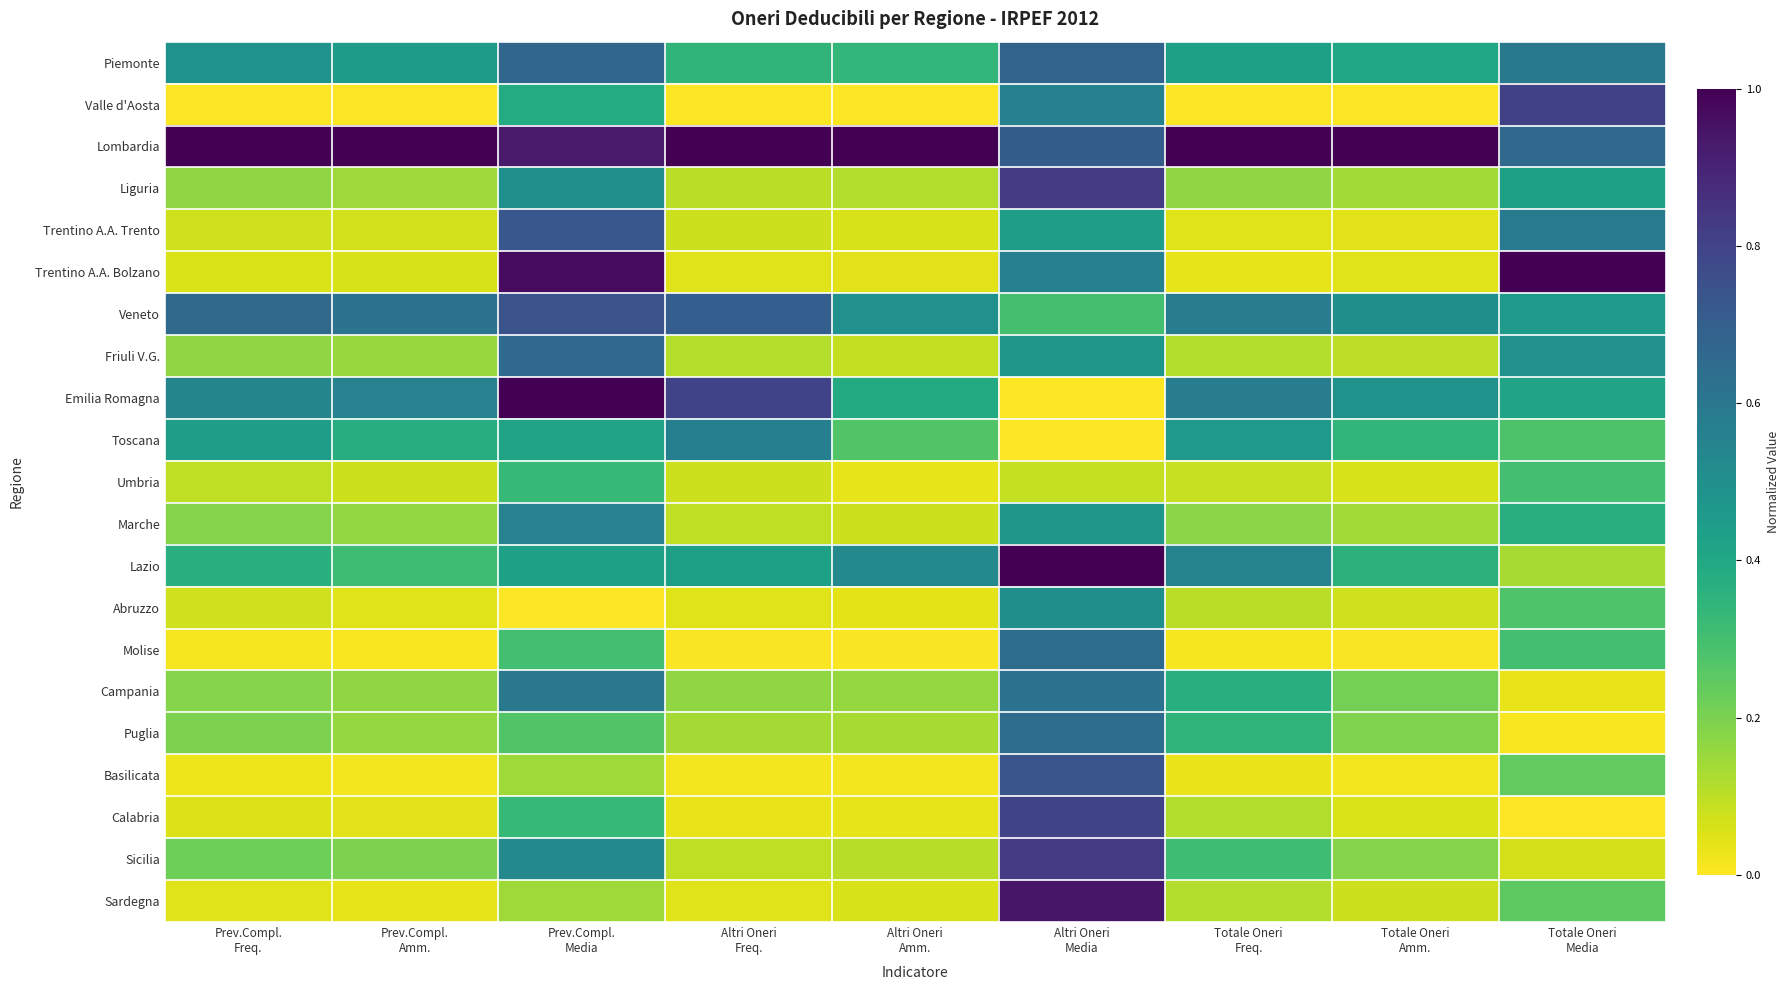

At Altri Oneri Amm., list the series in order from smallest to largest.

Valle d'Aosta, Molise, Basilicata, Calabria, Umbria, Abruzzo, Trentino A.A. Bolzano, Trentino A.A. Trento, Sardegna, Marche, Friuli V.G., Sicilia, Liguria, Puglia, Campania, Toscana, Piemonte, Emilia Romagna, Veneto, Lazio, Lombardia